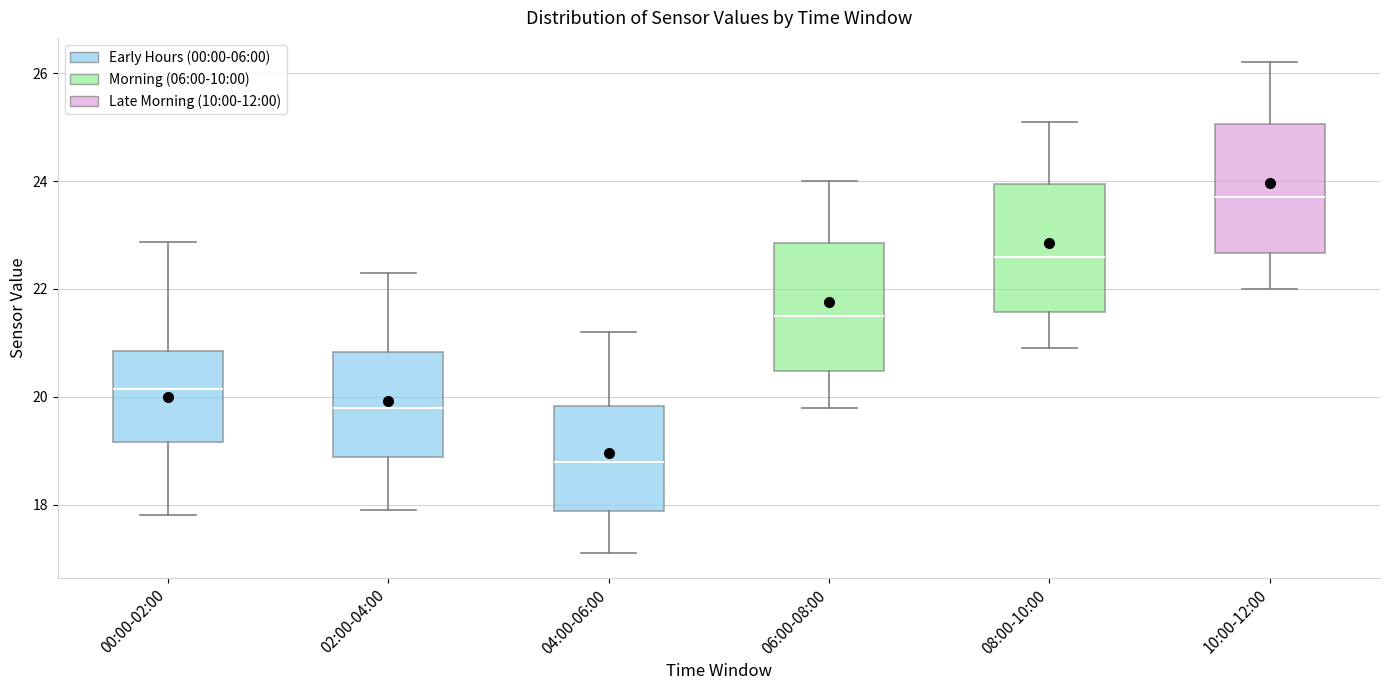

Which box's median line is the lowest?

04:00-06:00